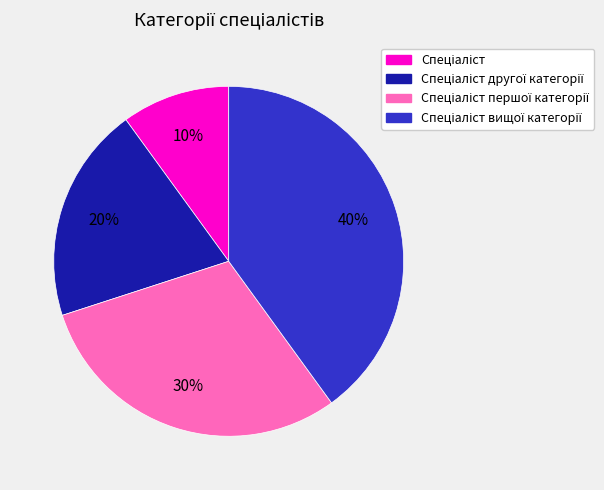

Does any single category account for the majority?

No